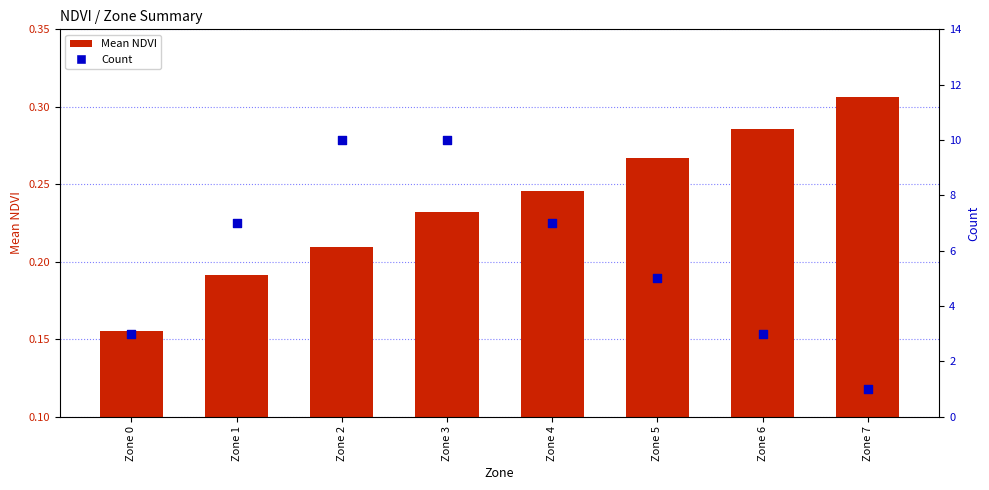

Which series contains the highest Y value?

Count